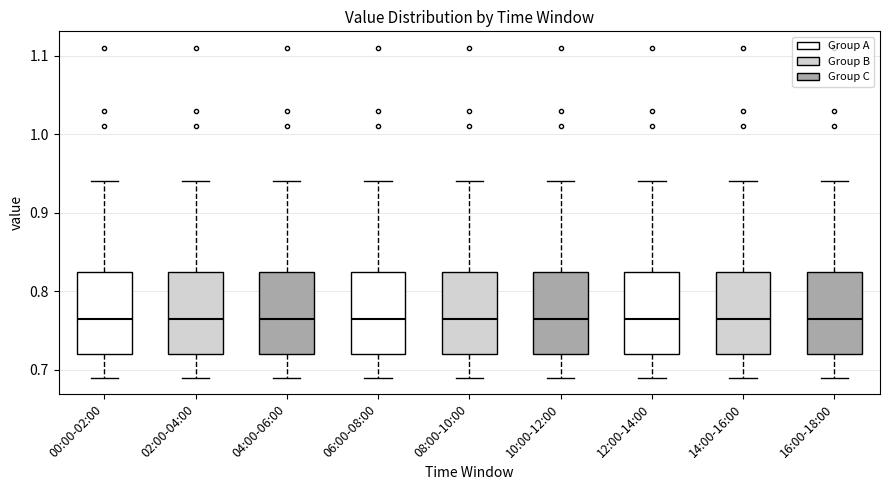

Reading left to right, transcribe this box plot: for each box, give where its median line is, the range the box spans, and where its two whiskers end, as read against the y-axis. The values are not printed on the chart, so give them approximately, as read against the axis.

00:00-02:00: median 0.77, box 0.72 to 0.83, whiskers 0.69 to 0.94
02:00-04:00: median 0.77, box 0.72 to 0.83, whiskers 0.69 to 0.94
04:00-06:00: median 0.77, box 0.72 to 0.83, whiskers 0.69 to 0.94
06:00-08:00: median 0.77, box 0.72 to 0.83, whiskers 0.69 to 0.94
08:00-10:00: median 0.77, box 0.72 to 0.83, whiskers 0.69 to 0.94
10:00-12:00: median 0.77, box 0.72 to 0.83, whiskers 0.69 to 0.94
12:00-14:00: median 0.77, box 0.72 to 0.83, whiskers 0.69 to 0.94
14:00-16:00: median 0.77, box 0.72 to 0.83, whiskers 0.69 to 0.94
16:00-18:00: median 0.77, box 0.72 to 0.83, whiskers 0.69 to 0.94